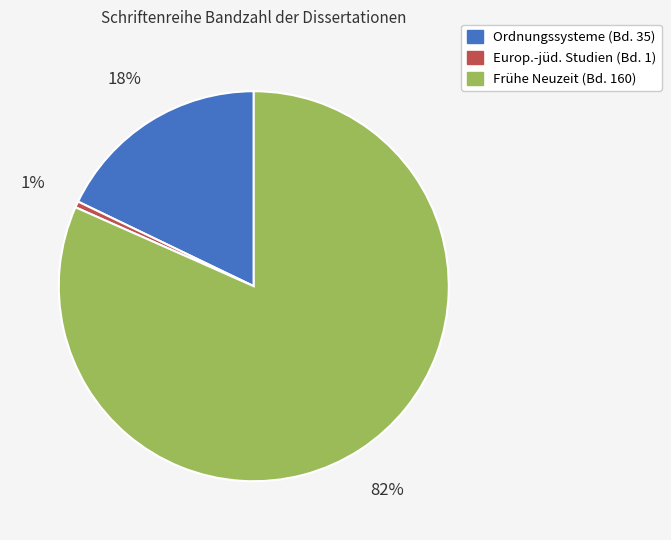

Is there any slice that represents more than half of the pie?

Yes